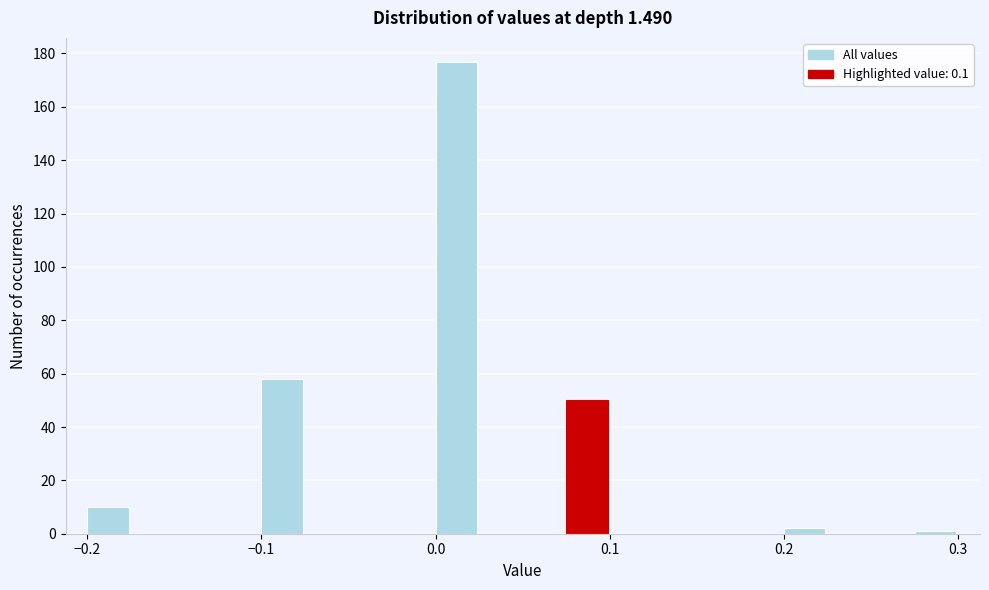

Around what value on the x-axis is the tallest bar? Give the approximate position of its centre, as read against the axis.

0.01